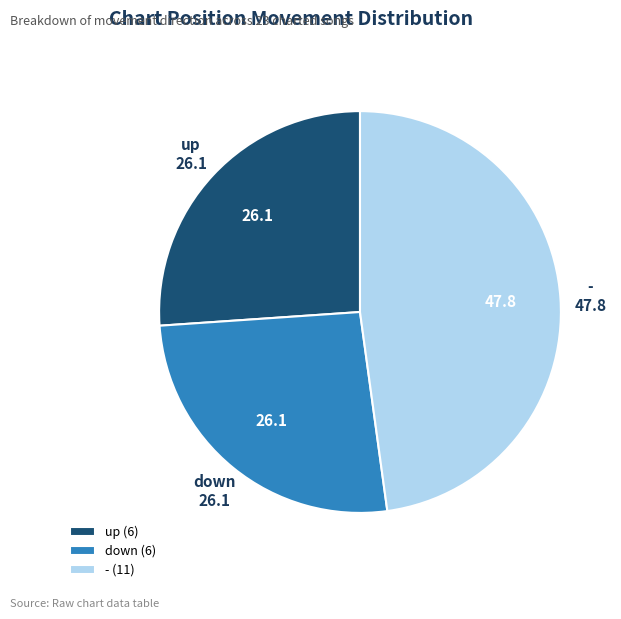

Is the sum of down and up greater than half?

Yes